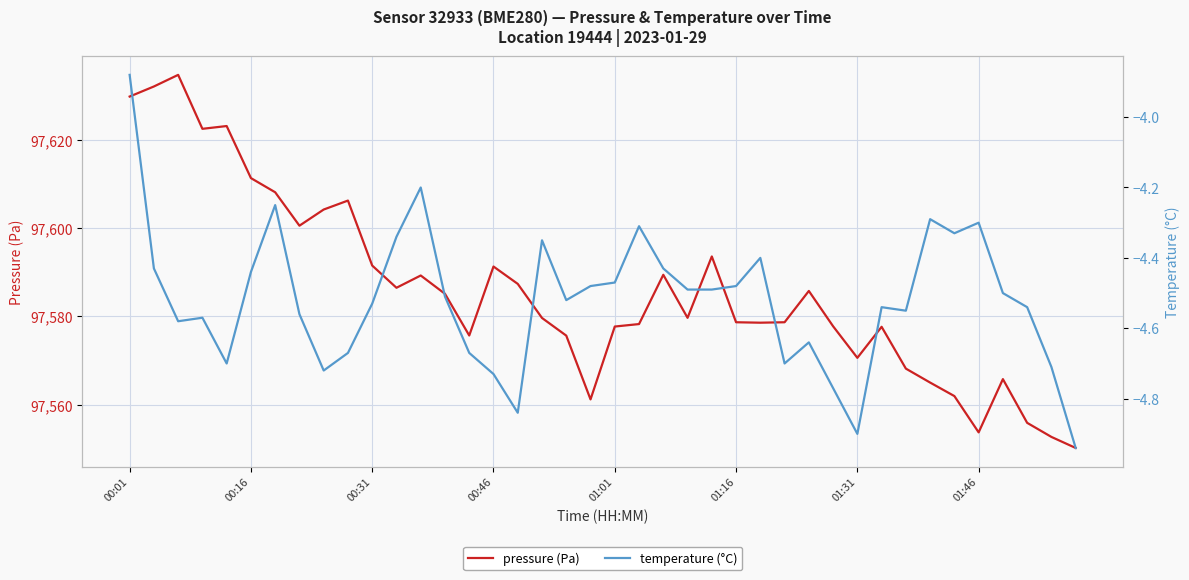

The value of pressure at 8 is 54522.0. True or false?

False